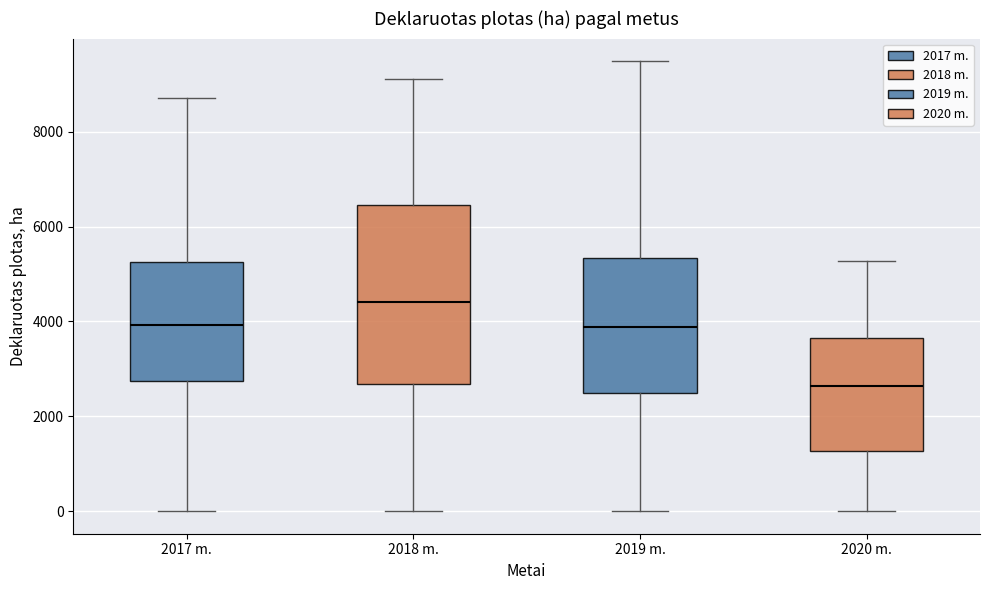

Comparing the boxes themselves (not the whiskers), which one is the tallest?

2018 m.